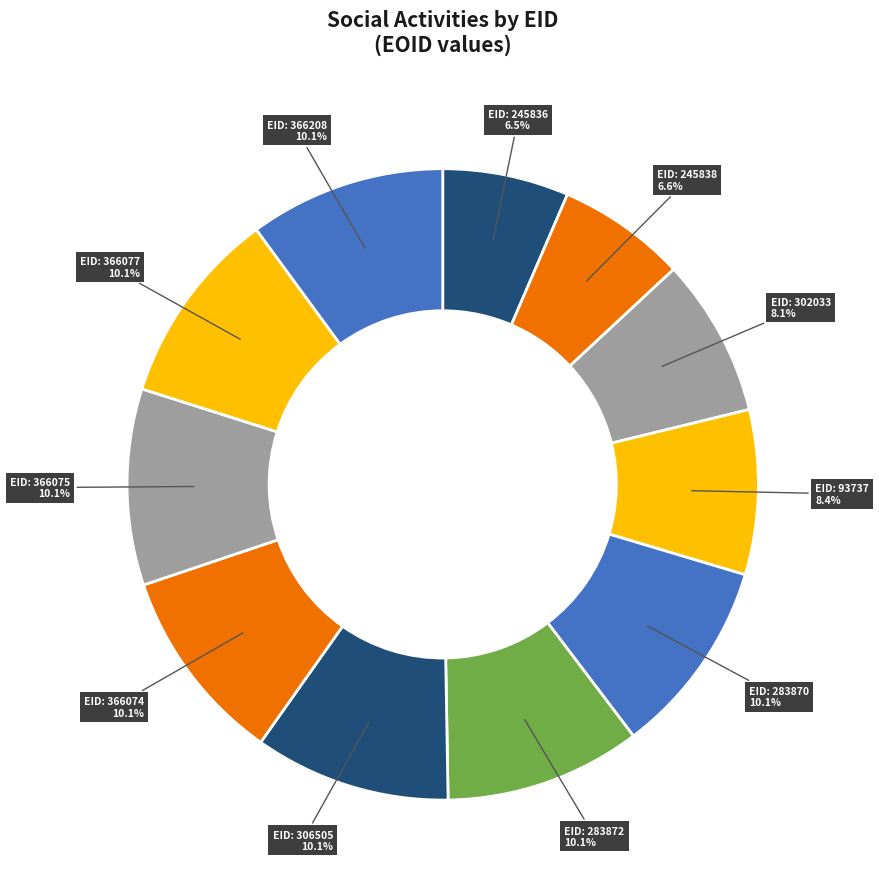

What is the smallest slice in the pie chart?

245836